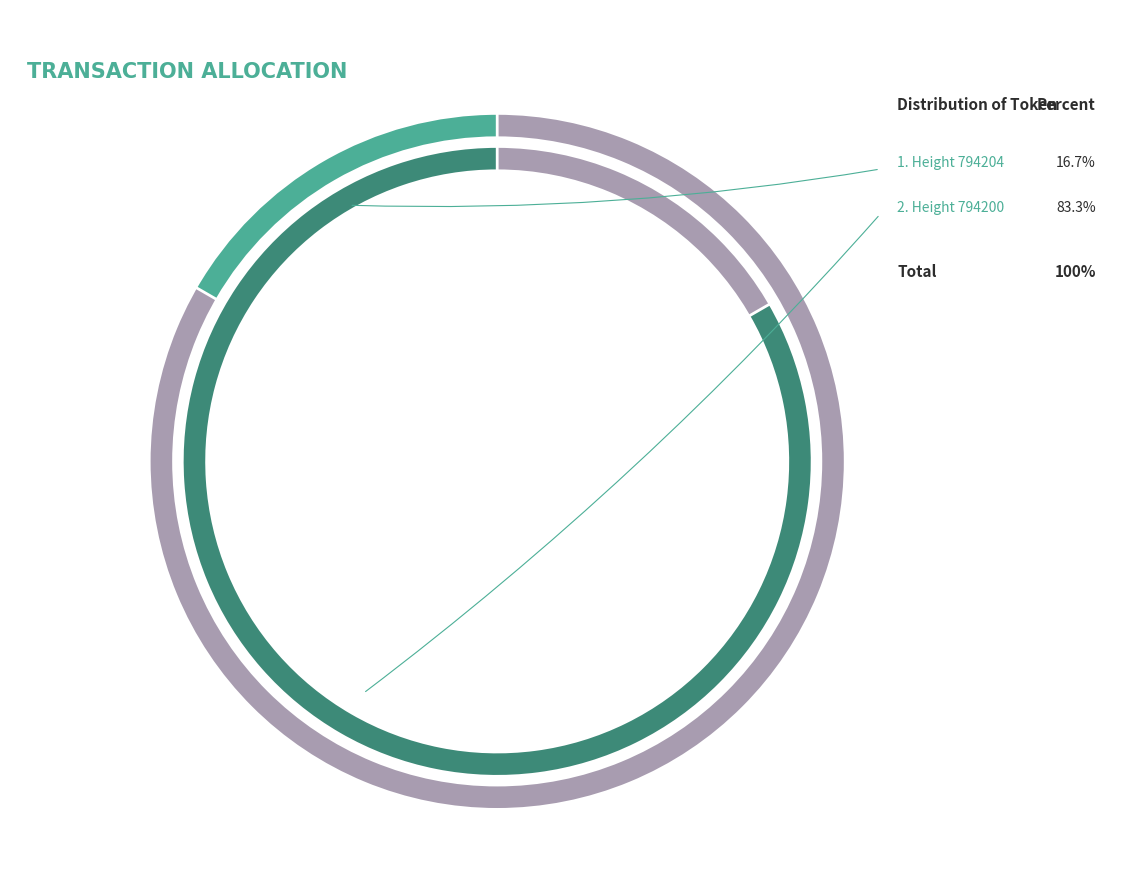

Is it true that 794204 is 10% of the pie?

False